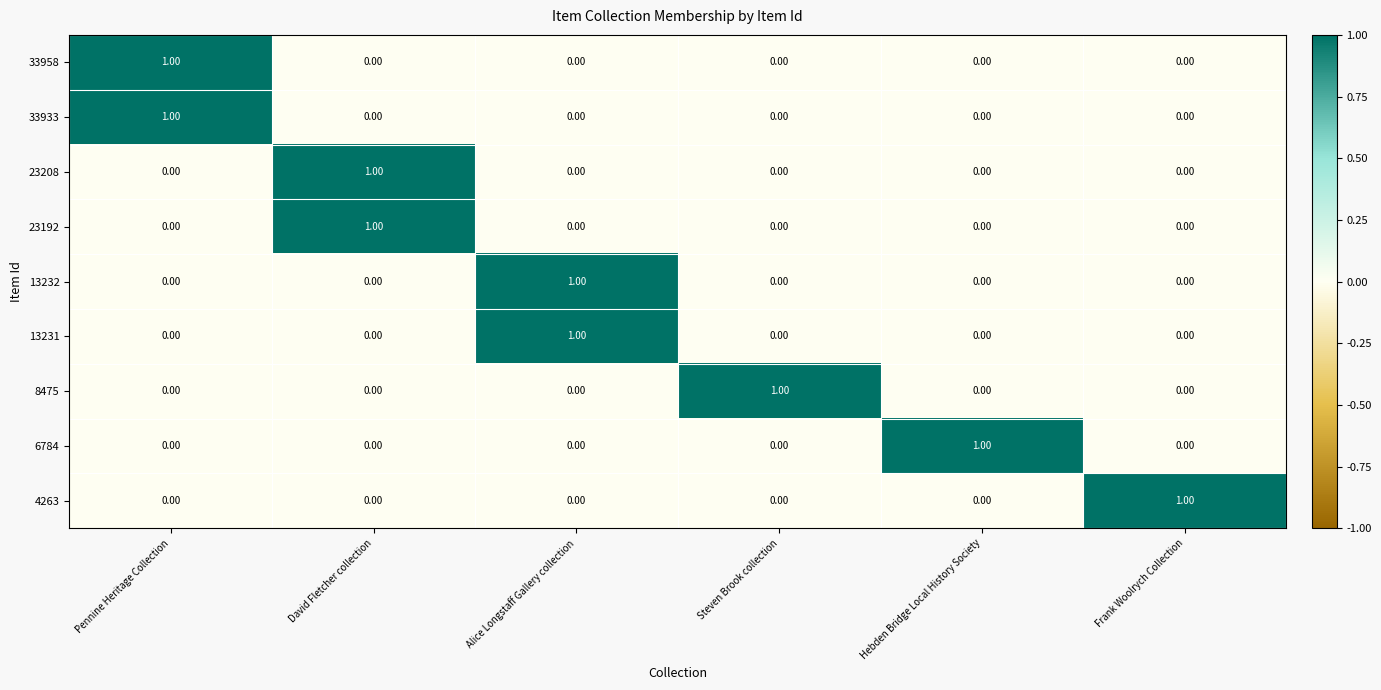

At how many categories does at least one series exceed 0?

6